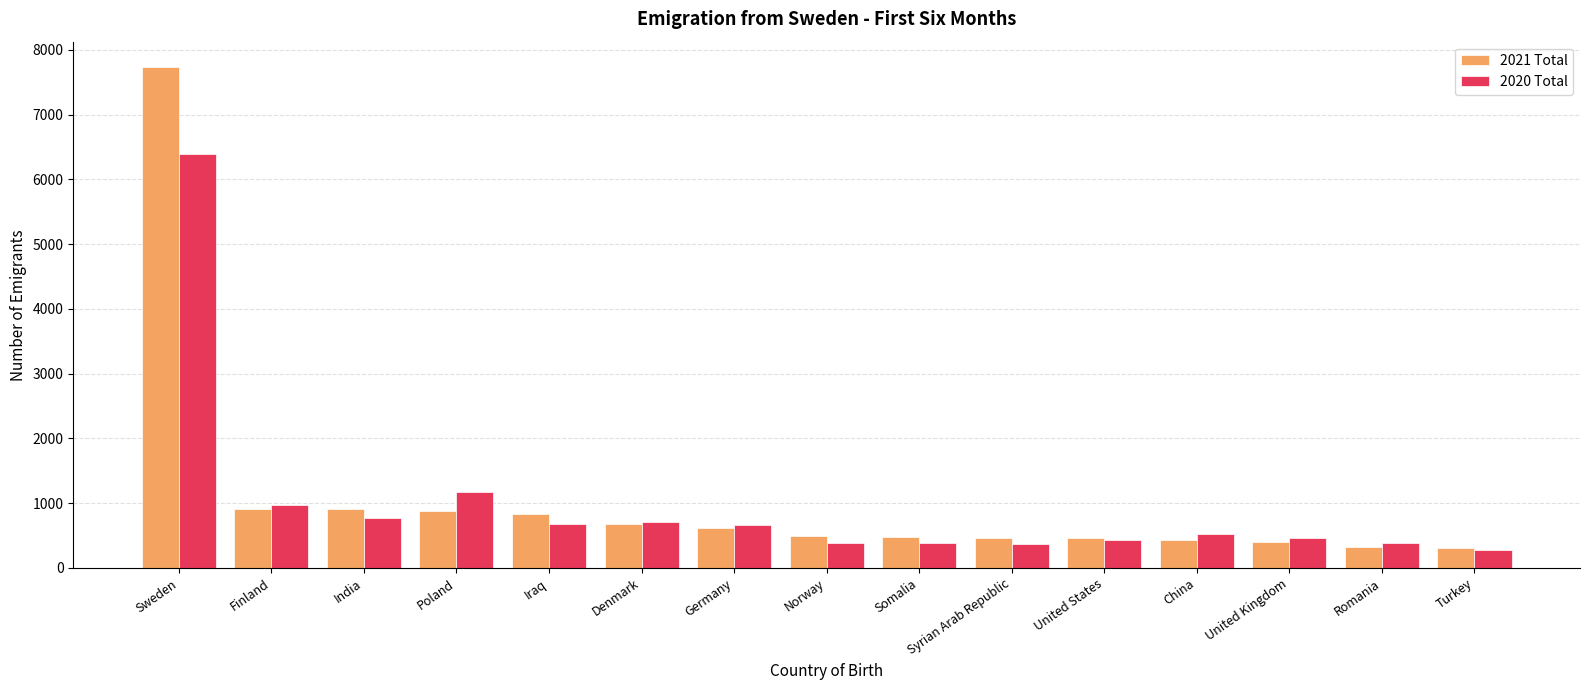

At how many categories does at least one series exceed 4831?

1